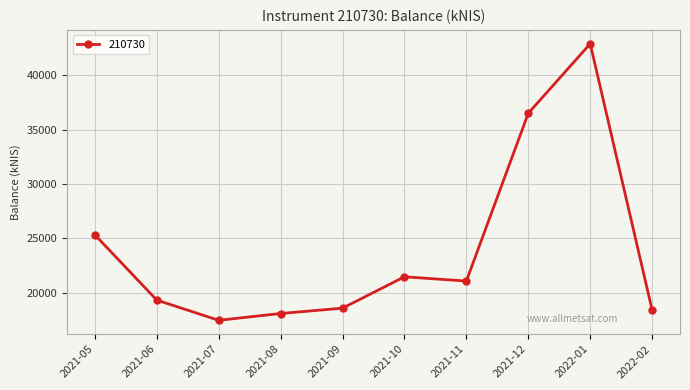

What is the value of the 3rd point from the left?

17455.5